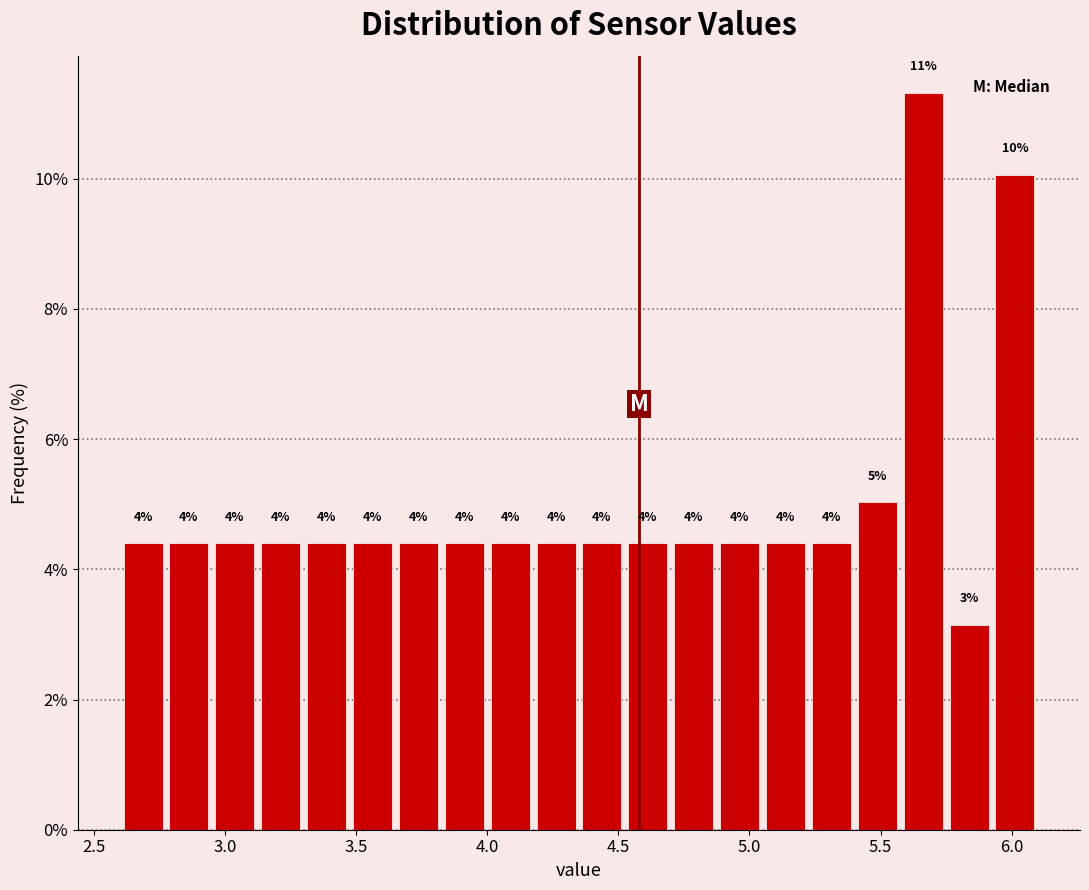

Around what value on the x-axis is the tallest bar? Give the approximate position of its centre, as read against the axis.

5.65